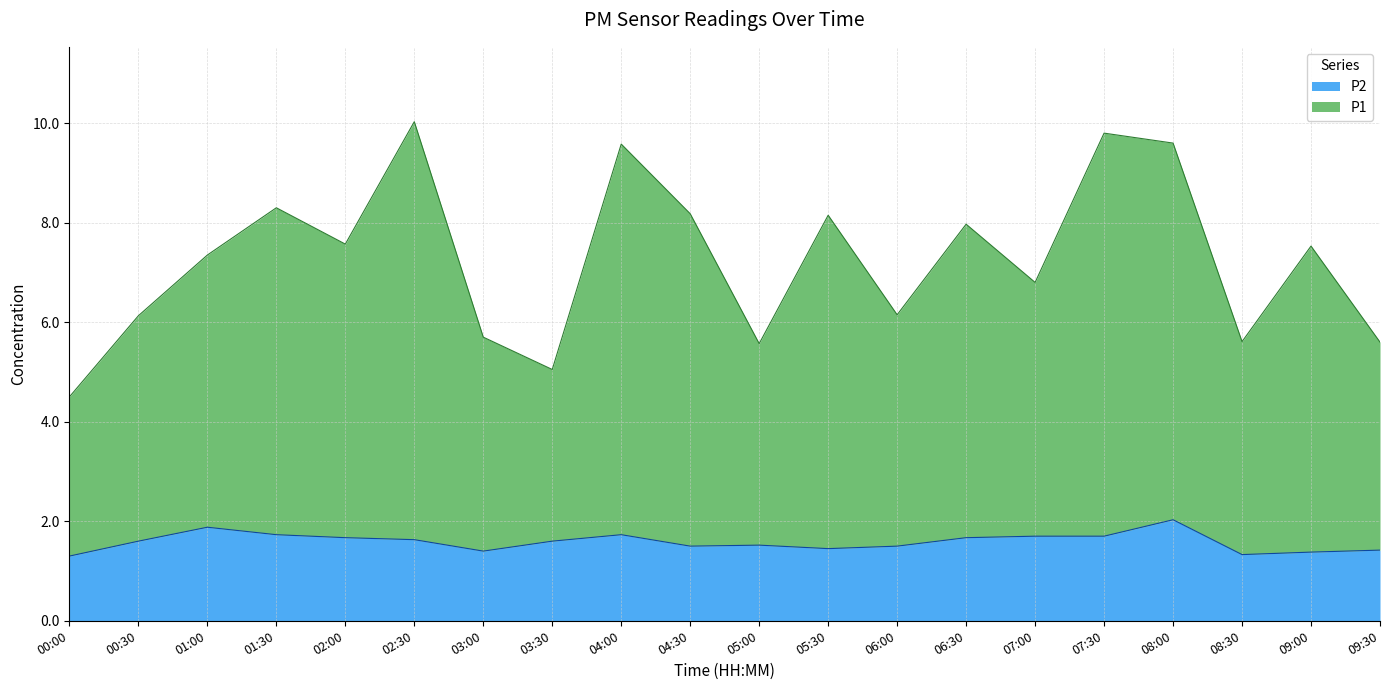

What is the label of the 16th point from the left?

07:30